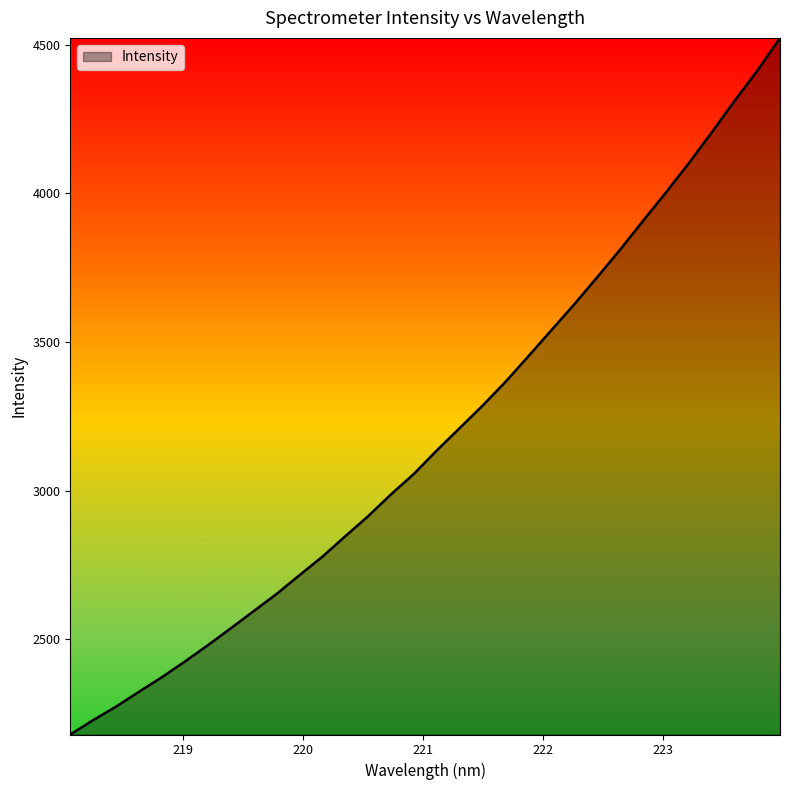

True or false: there are more than 2 points higher than both neighbors.

False